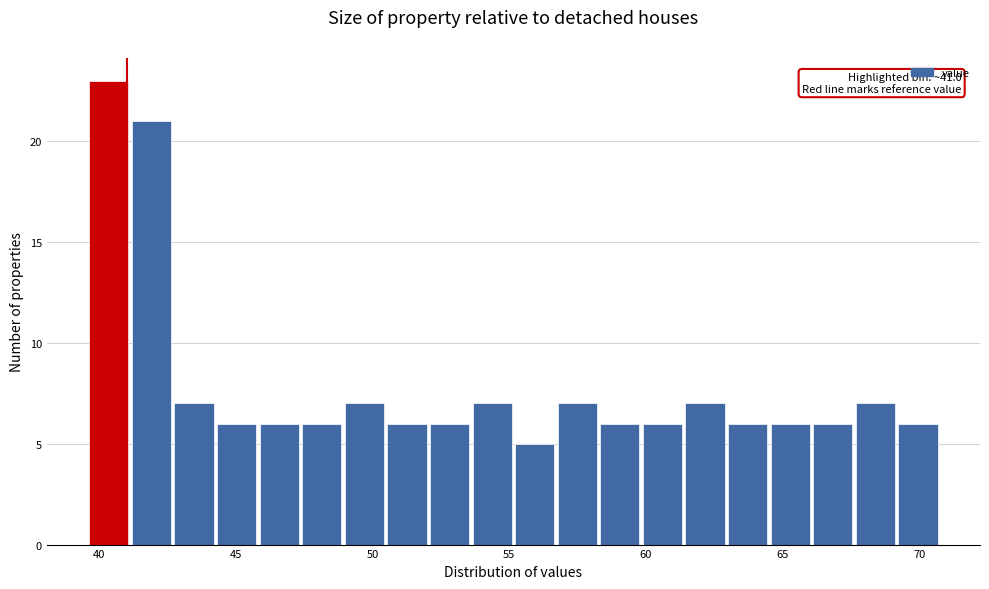

Around what value on the x-axis is the tallest bar? Give the approximate position of its centre, as read against the axis.

40.5